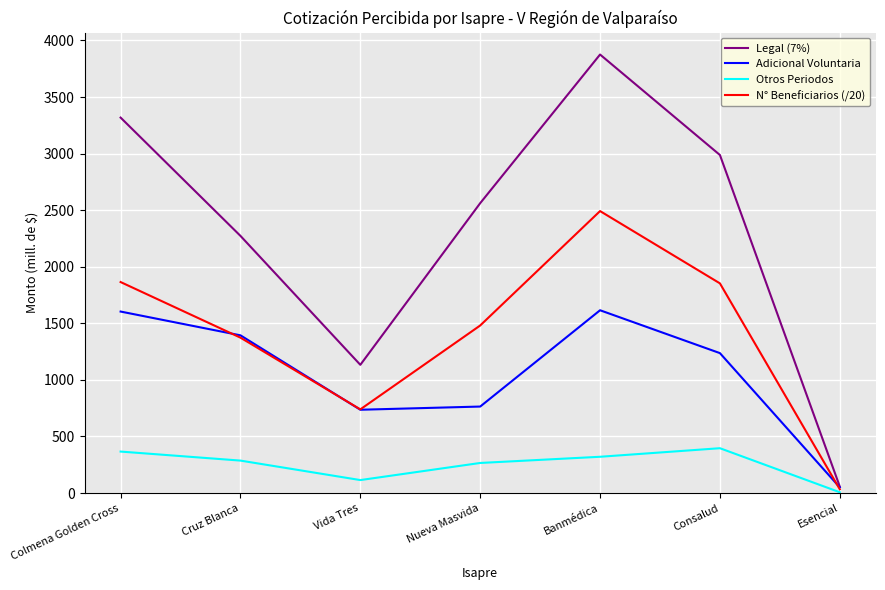

True or false: Legal (7%) has a value of 1347.0 at Consalud.

False